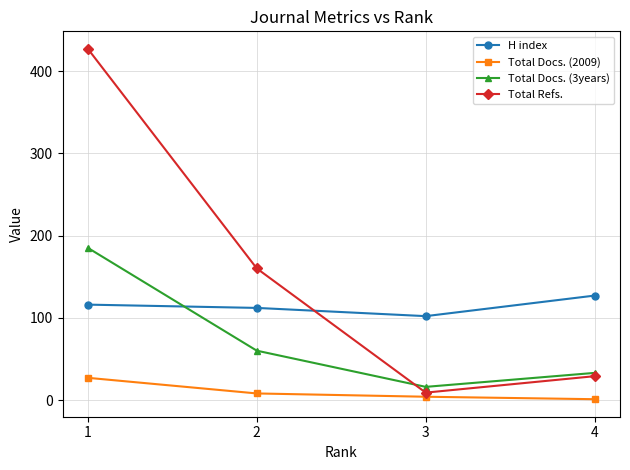

Is it true that H index equals 112 at 2?

True